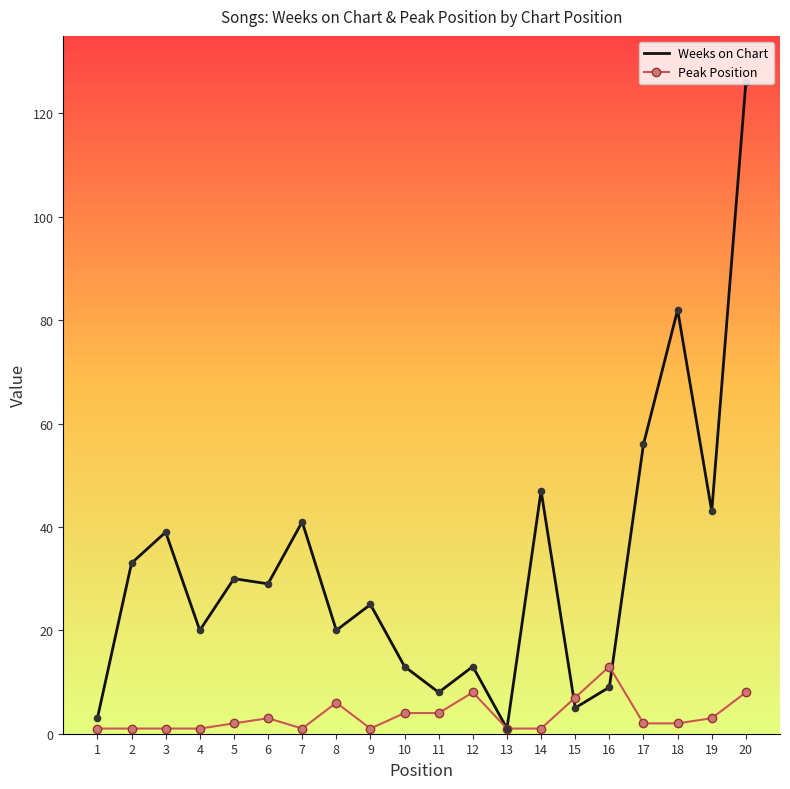

At which category is the sum across all series the highest?

20